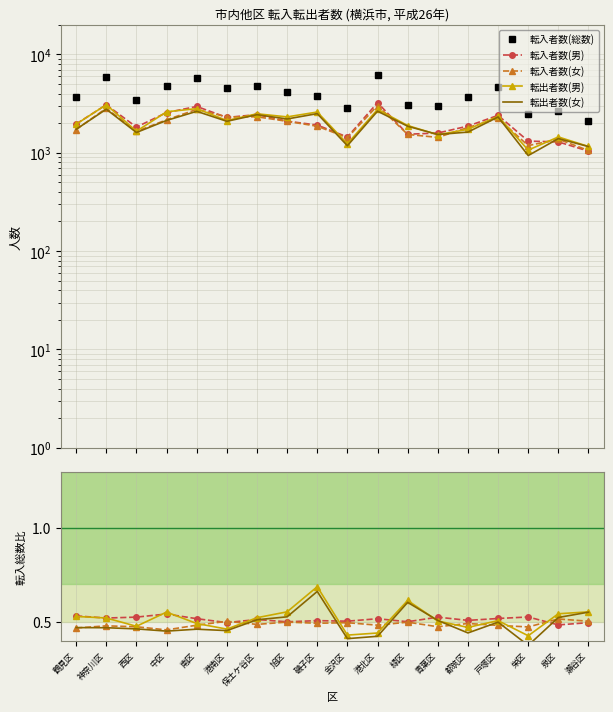

Reading left to right, list all the values displayed in this chart.

転入者数(総数): 3681.0	5905.0	3468.0	4718.0	5712.0	4598.0	4762.0	4178.0	3771.0	2865.0	6240.0	3077.0	3016.0	3671.0	4628.0	2494.0	2660.0	2092.0
転入者数(男): 0.5	0.5	0.5	0.5	0.5	0.5	0.5	0.5	0.5	0.5	0.5	0.5	0.5	0.5	0.5	0.5	0.5	0.5
転入者数(女): 0.5	0.5	0.5	0.5	0.5	0.5	0.5	0.5	0.5	0.5	0.5	0.5	0.5	0.5	0.5	0.5	0.5	0.5
転出者数(男): 0.5	0.5	0.5	0.6	0.5	0.5	0.5	0.6	0.7	0.4	0.4	0.6	0.5	0.5	0.5	0.4	0.5	0.6
転出者数(女): 0.5	0.5	0.5	0.5	0.5	0.5	0.5	0.5	0.7	0.4	0.4	0.6	0.5	0.4	0.5	0.4	0.5	0.6